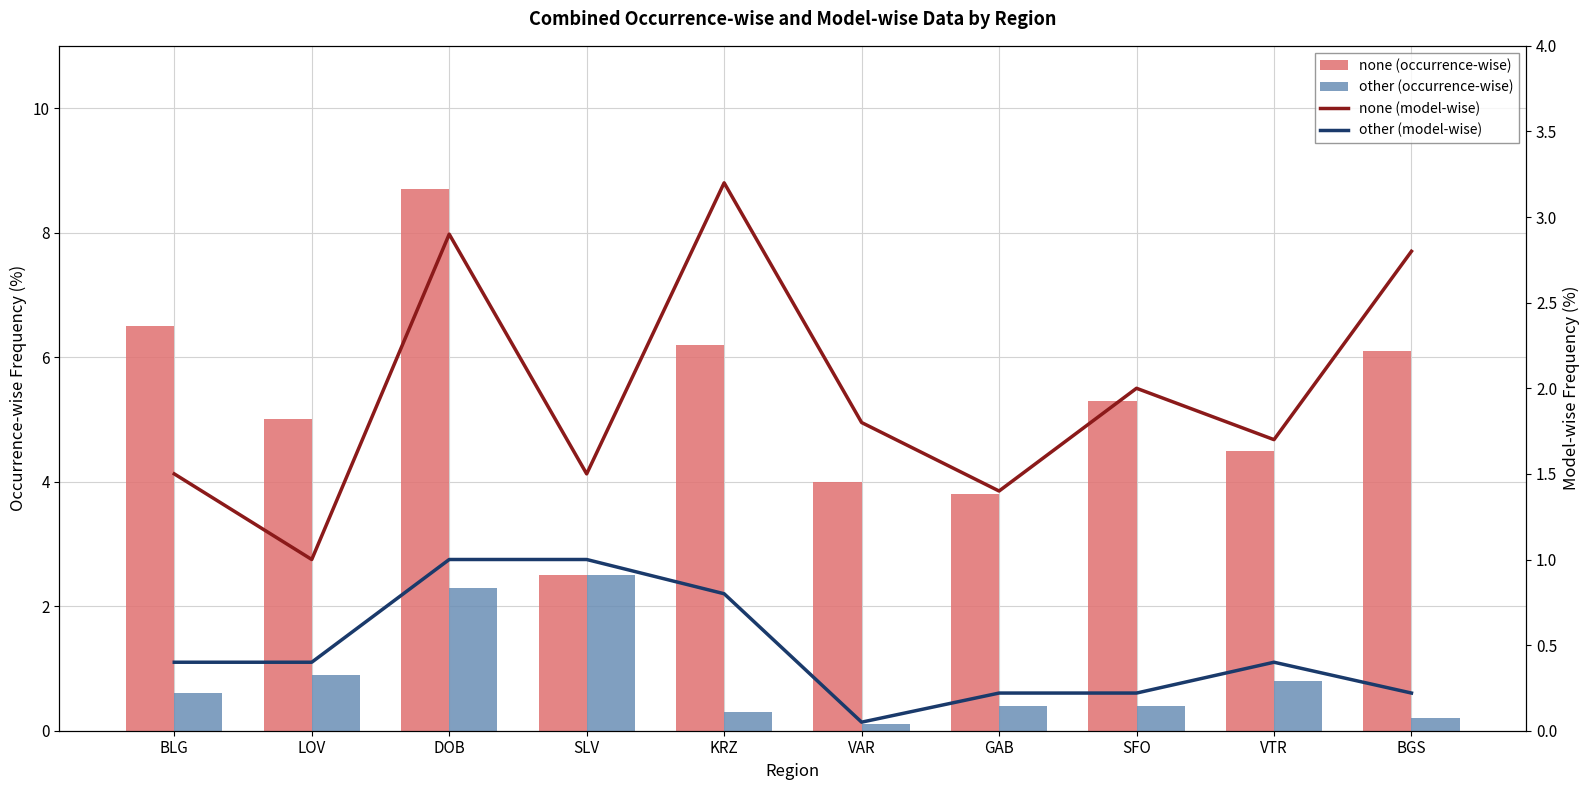

How many values in the none (occurrence-wise) series are below 5?

4